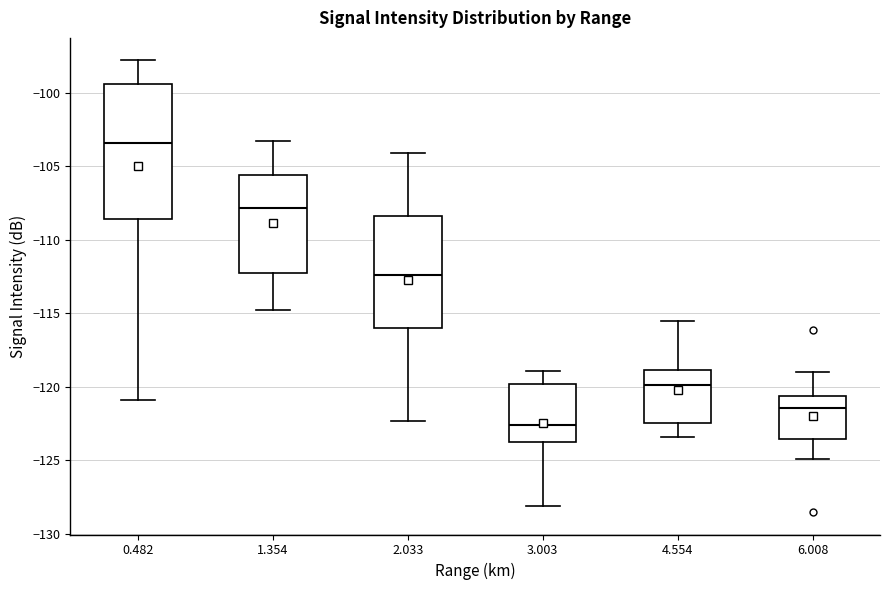

Reading left to right, read every box against the y-axis: the position of its median line, the range the box covers, and the ends of its whiskers. The values are not printed on the chart, so give them approximately, as read against the axis.

0.482: median -103.5, box -108.5 to -99.5, whiskers -121.0 to -98.0
1.354: median -108.0, box -112.0 to -105.5, whiskers -115.0 to -103.5
2.033: median -112.5, box -116.0 to -108.5, whiskers -122.5 to -104.0
3.003: median -122.5, box -123.5 to -120.0, whiskers -128.0 to -119.0
4.554: median -120.0, box -122.5 to -119.0, whiskers -123.5 to -115.5
6.008: median -121.5, box -123.5 to -120.5, whiskers -125.0 to -119.0